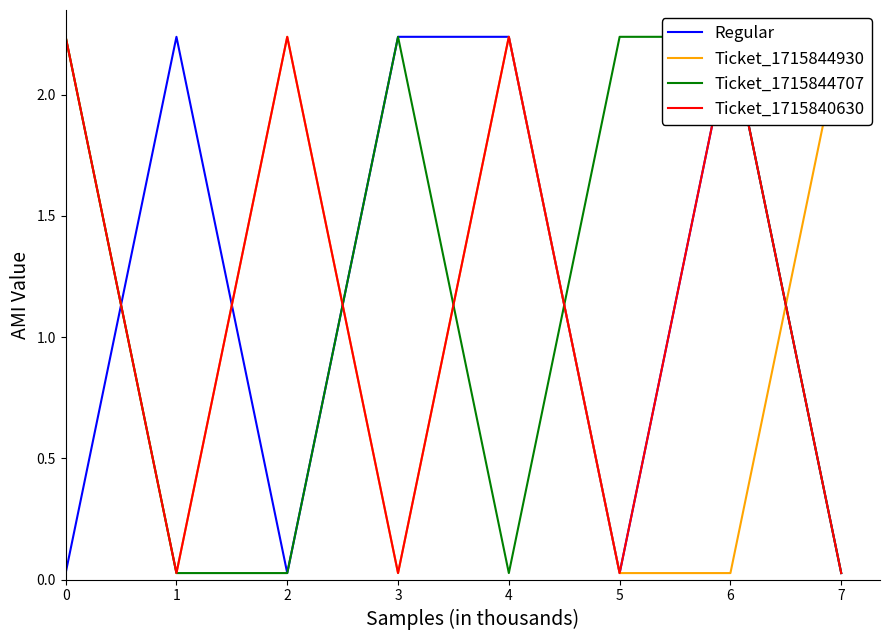

Reading right to left, extract all data points from this chart.

Regular: 0.0	2.2	0.0	2.2	2.2	0.0	2.2	0.0
Ticket_1715844930: 2.2	0.0	0.0	2.2	0.0	2.2	0.0	2.2
Ticket_1715844707: 0.0	2.2	2.2	0.0	2.2	0.0	0.0	2.2
Ticket_1715840630: 0.0	2.2	0.0	2.2	0.0	2.2	0.0	2.2